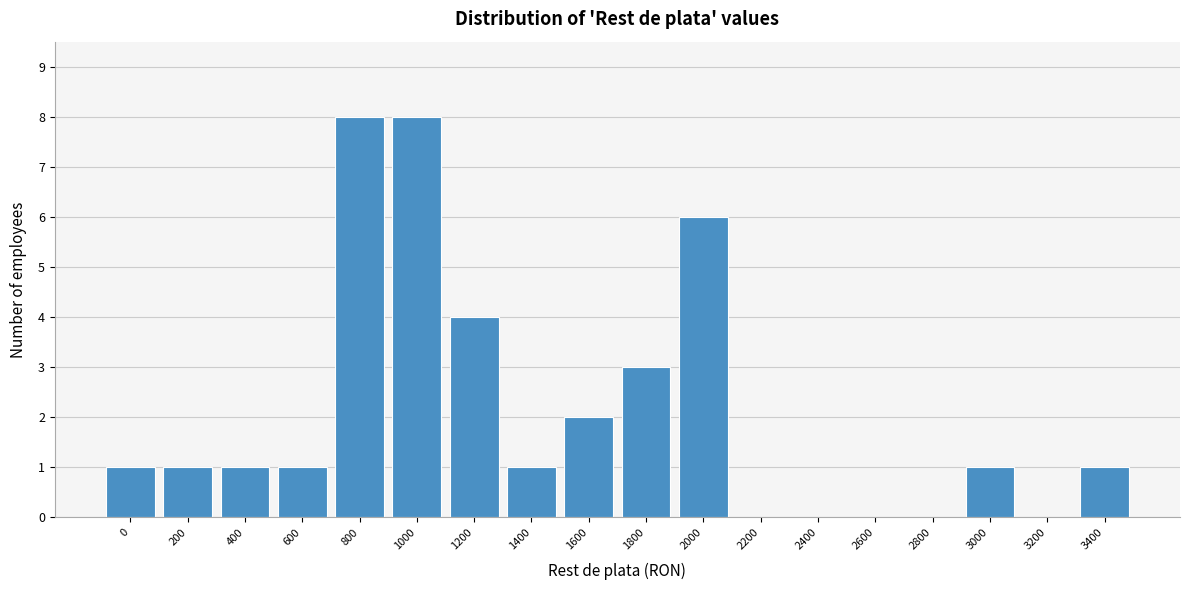

Reading left to right, transcribe all the data shown in this chart.

0=1	200=1	400=1	600=1	800=8	1000=8	1200=4	1400=1	1600=2	1800=3	2000=6	2200=0	2400=0	2600=0	2800=0	3000=1	3200=0	3400=1